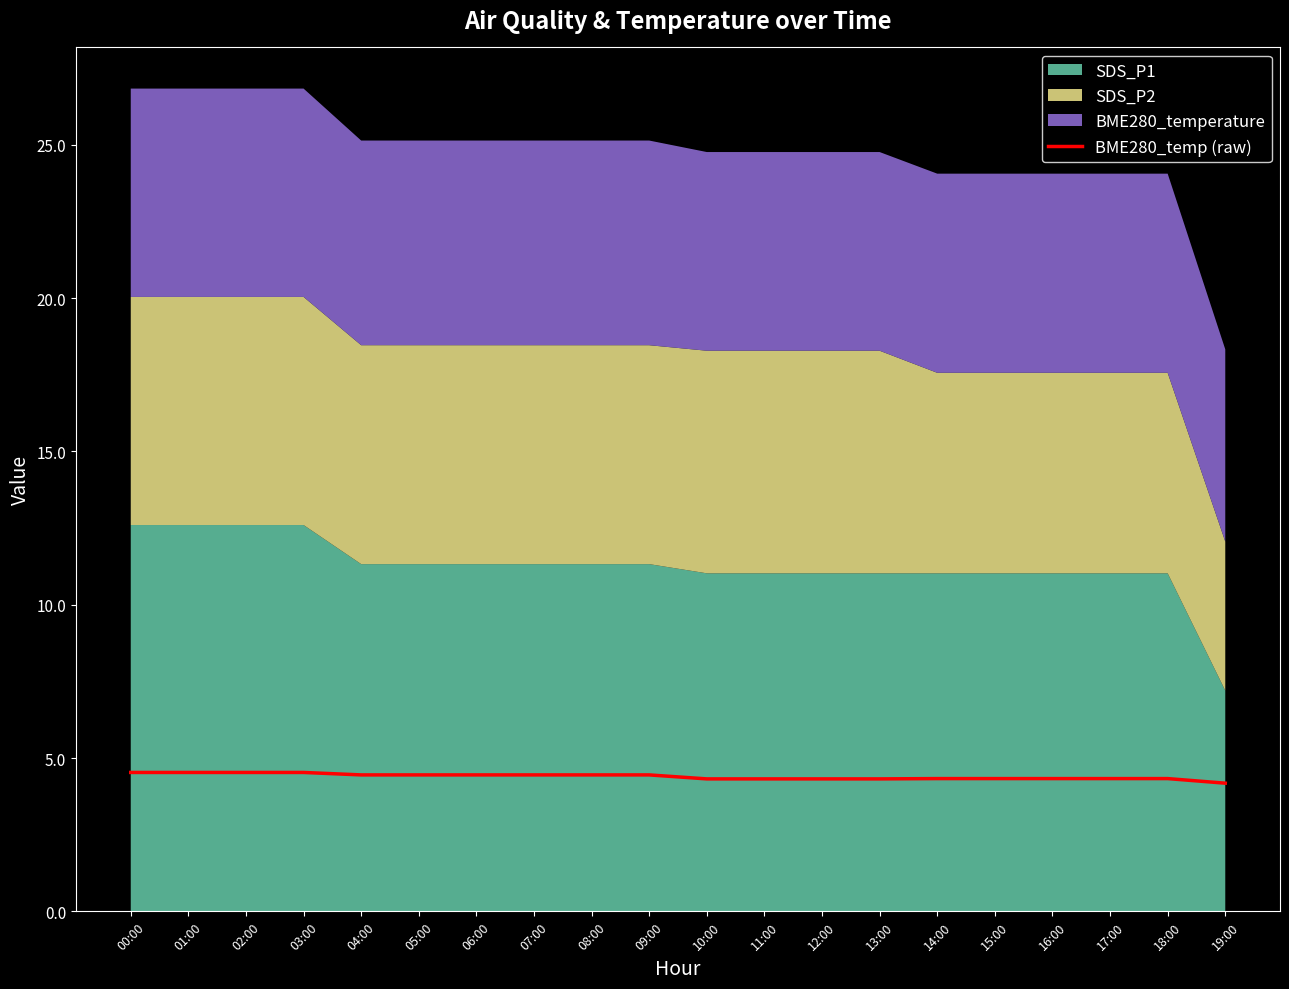

What is the approximate value at 18:00?

4.3